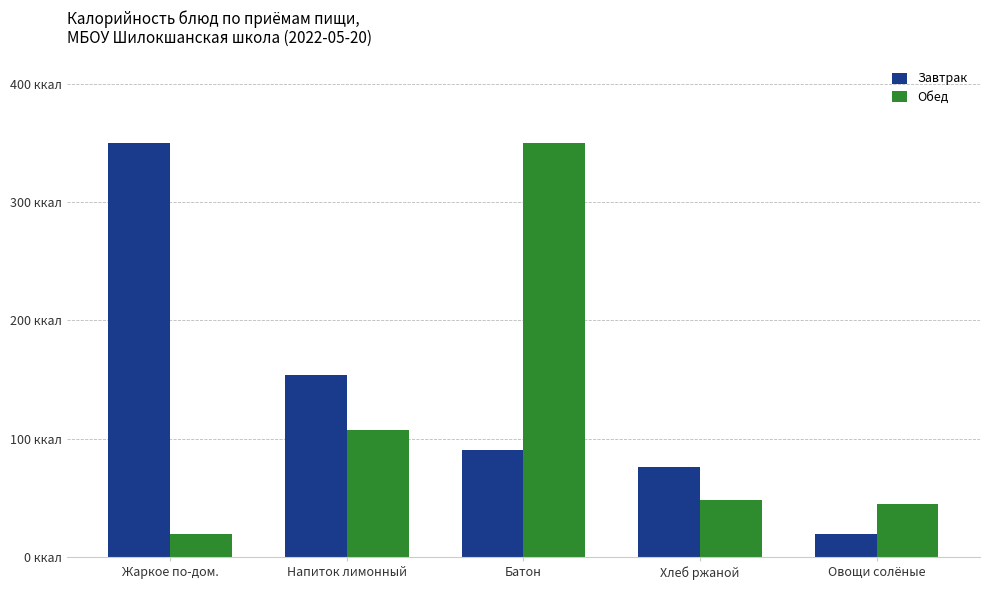

The value of Обед at Овощи солёные is 45.2. True or false?

True